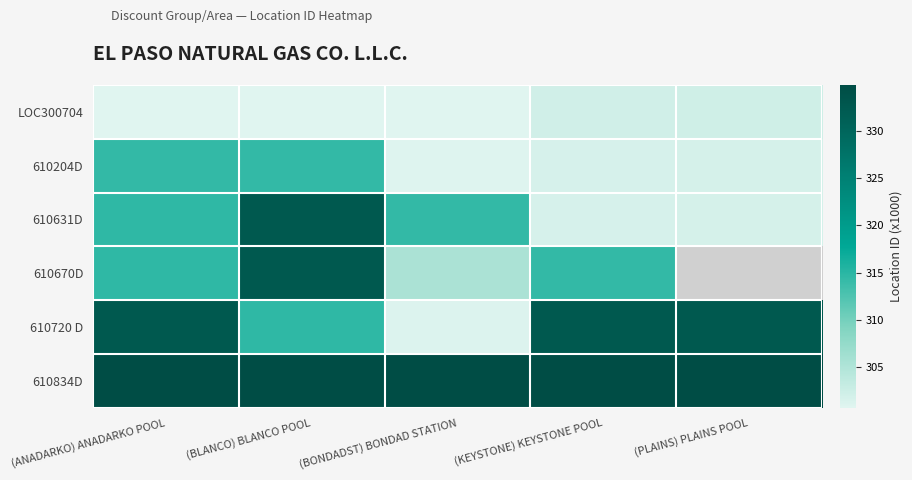

How many distinct data groups are displayed?

6